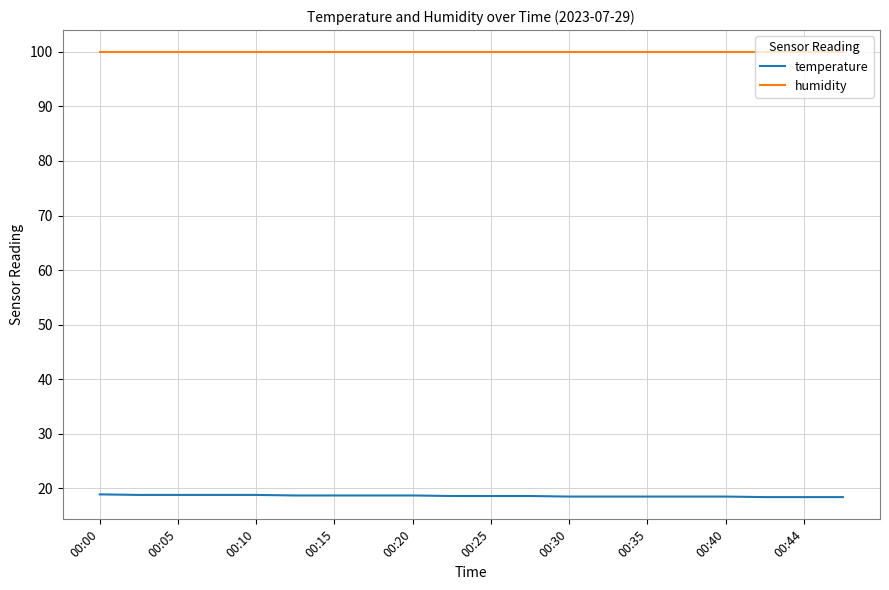

True or false: humidity and temperature cross at least once.

False